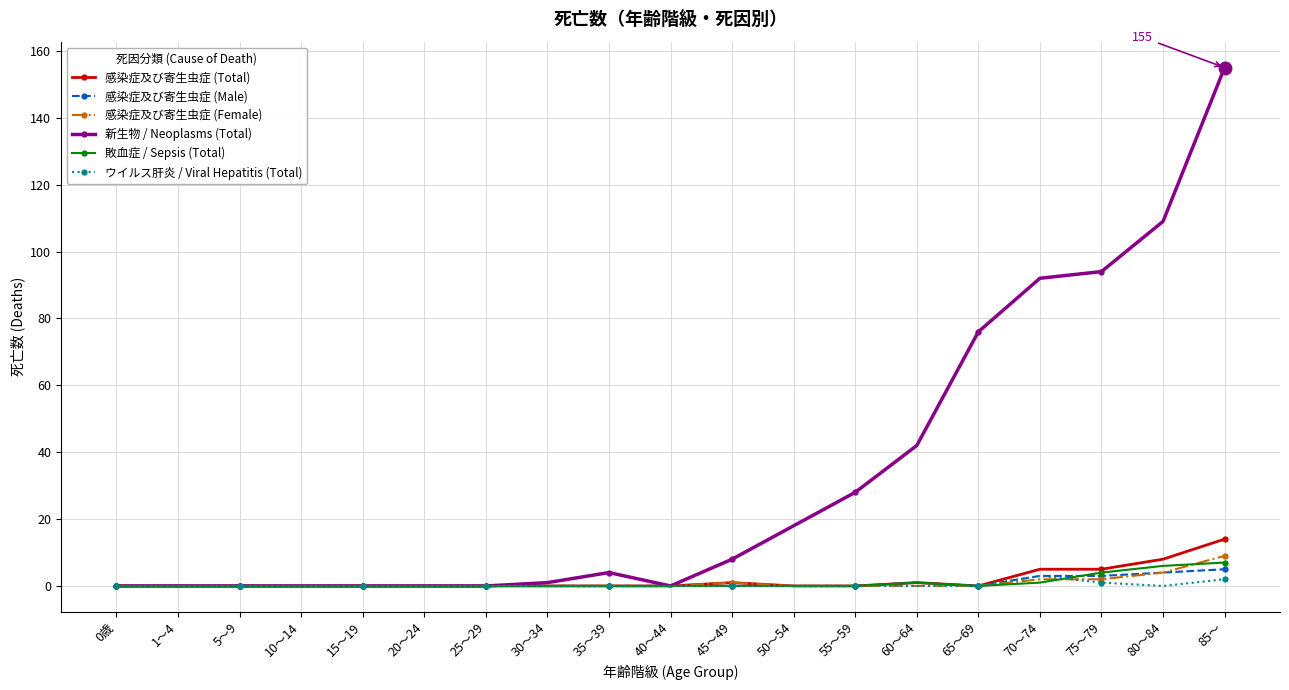

Reading left to right, what are all the values shown in this chart?

感染症及び寄生虫症 (Total): 0歳=0	1～4=0	5～9=0	10～14=0	15～19=0	20～24=0	25～29=0	30～34=0	35～39=0	40～44=0	45～49=1	50～54=0	55～59=0	60～64=1	65～69=0	70～74=5	75～79=5	80～84=8	85～=14
感染症及び寄生虫症 (Male): 0歳=0	1～4=0	5～9=0	10～14=0	15～19=0	20～24=0	25～29=0	30～34=0	35～39=0	40～44=0	45～49=0	50～54=0	55～59=0	60～64=1	65～69=0	70～74=3	75～79=3	80～84=4	85～=5
感染症及び寄生虫症 (Female): 0歳=0	1～4=0	5～9=0	10～14=0	15～19=0	20～24=0	25～29=0	30～34=0	35～39=0	40～44=0	45～49=1	50～54=0	55～59=0	60～64=0	65～69=0	70～74=2	75～79=2	80～84=4	85～=9
新生物 / Neoplasms (Total): 0歳=0	1～4=0	5～9=0	10～14=0	15～19=0	20～24=0	25～29=0	30～34=1	35～39=4	40～44=0	45～49=8	50～54=18	55～59=28	60～64=42	65～69=76	70～74=92	75～79=94	80～84=109	85～=155
敗血症 / Sepsis (Total): 0歳=0	1～4=0	5～9=0	10～14=0	15～19=0	20～24=0	25～29=0	30～34=0	35～39=0	40～44=0	45～49=0	50～54=0	55～59=0	60～64=1	65～69=0	70～74=1	75～79=4	80～84=6	85～=7
ウイルス肝炎 / Viral Hepatitis (Total): 0歳=0	1～4=0	5～9=0	10～14=0	15～19=0	20～24=0	25～29=0	30～34=0	35～39=0	40～44=0	45～49=0	50～54=0	55～59=0	60～64=0	65～69=0	70～74=3	75～79=1	80～84=0	85～=2